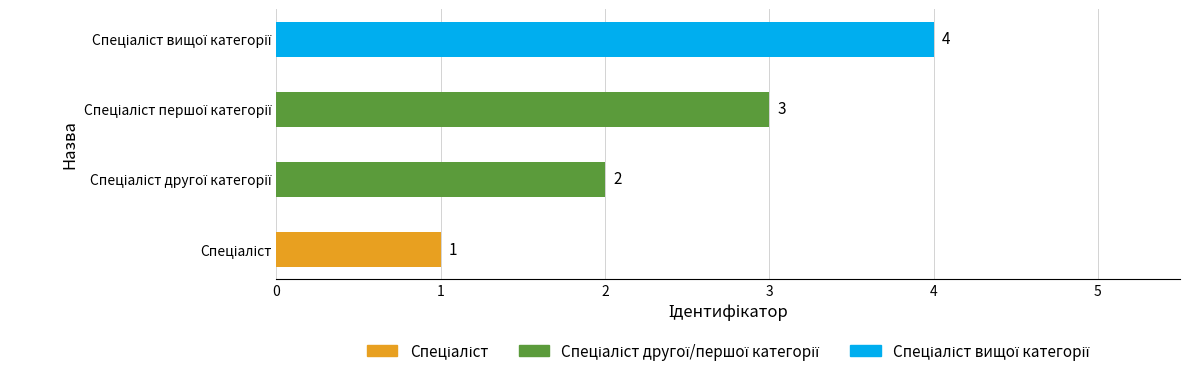

What is the minimum value shown in the chart?

1